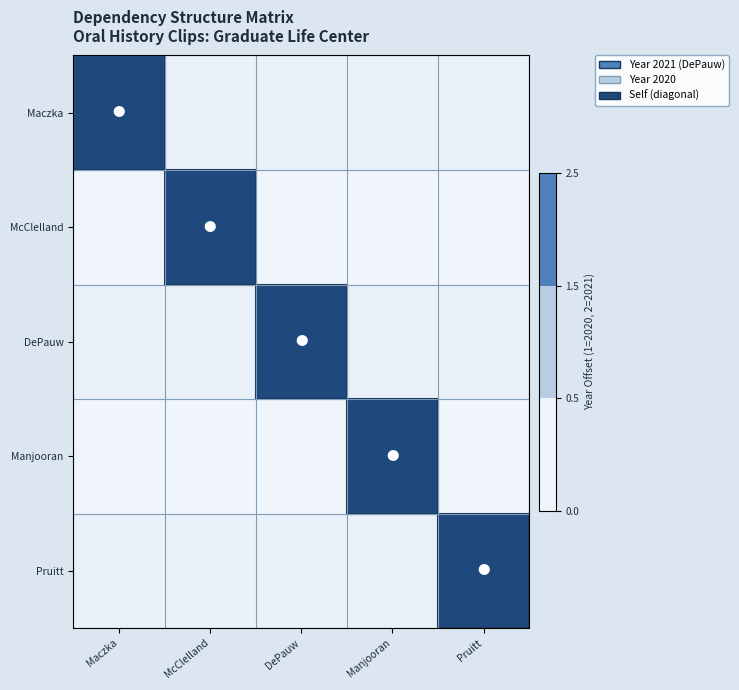

What is the total value across all series at McClelland?

1